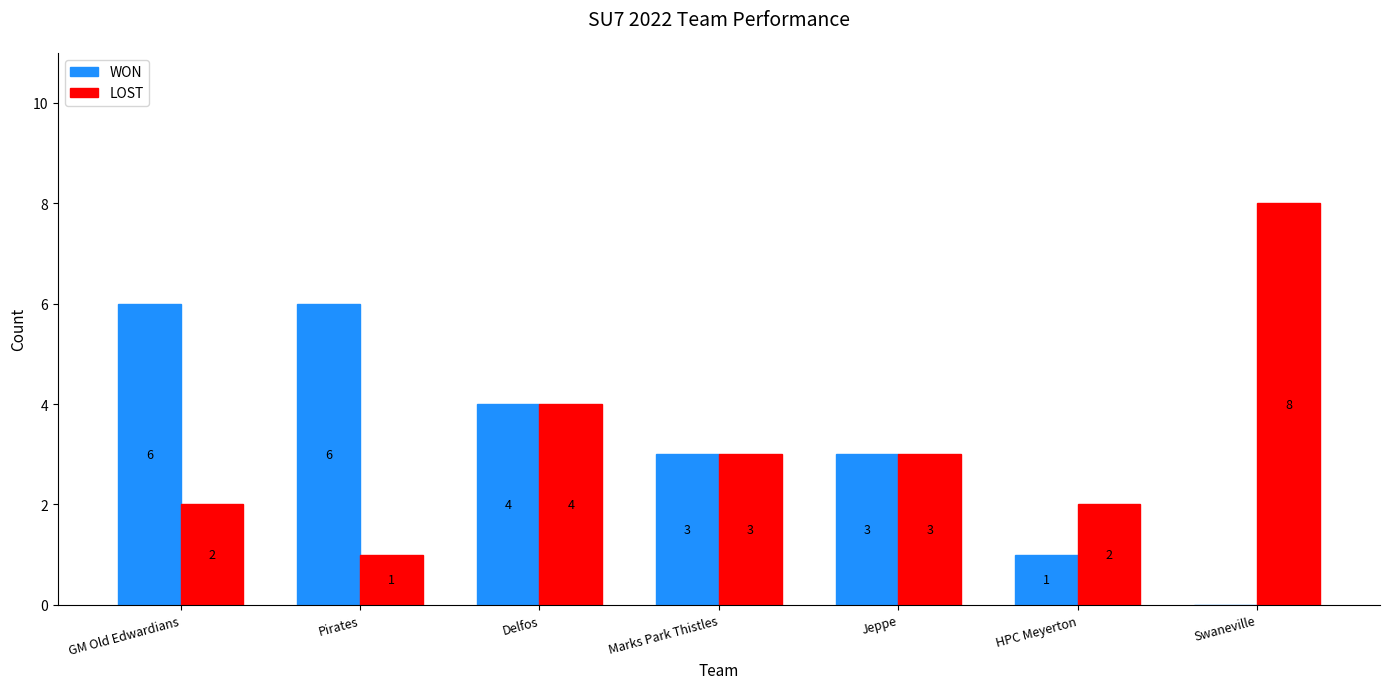

Which category has the highest value across all series?

Swaneville